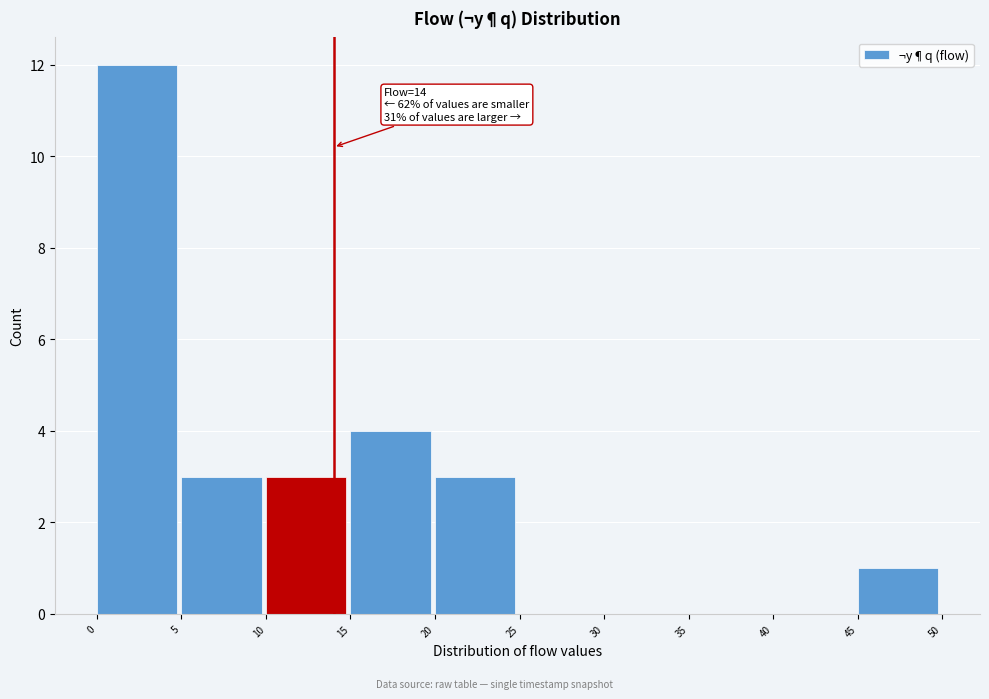

Over which range of the x-axis is the bar tallest?

0 to 5